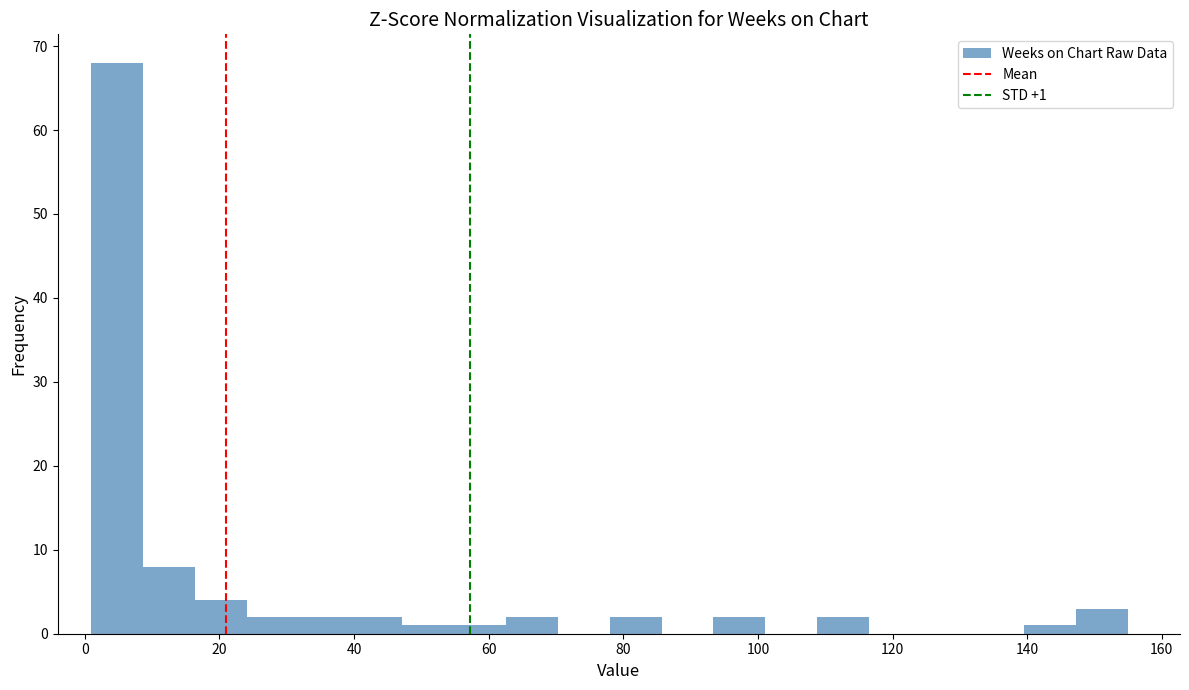

Around what value on the x-axis is the tallest bar? Give the approximate position of its centre, as read against the axis.

4